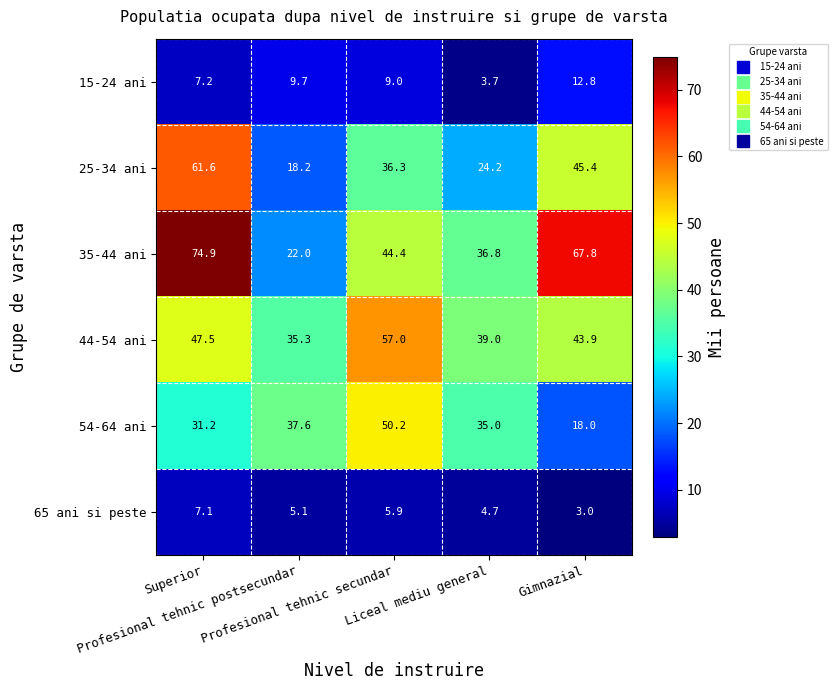

What is the difference between the maximum and minimum values in the 25-34 ani series?

43.4